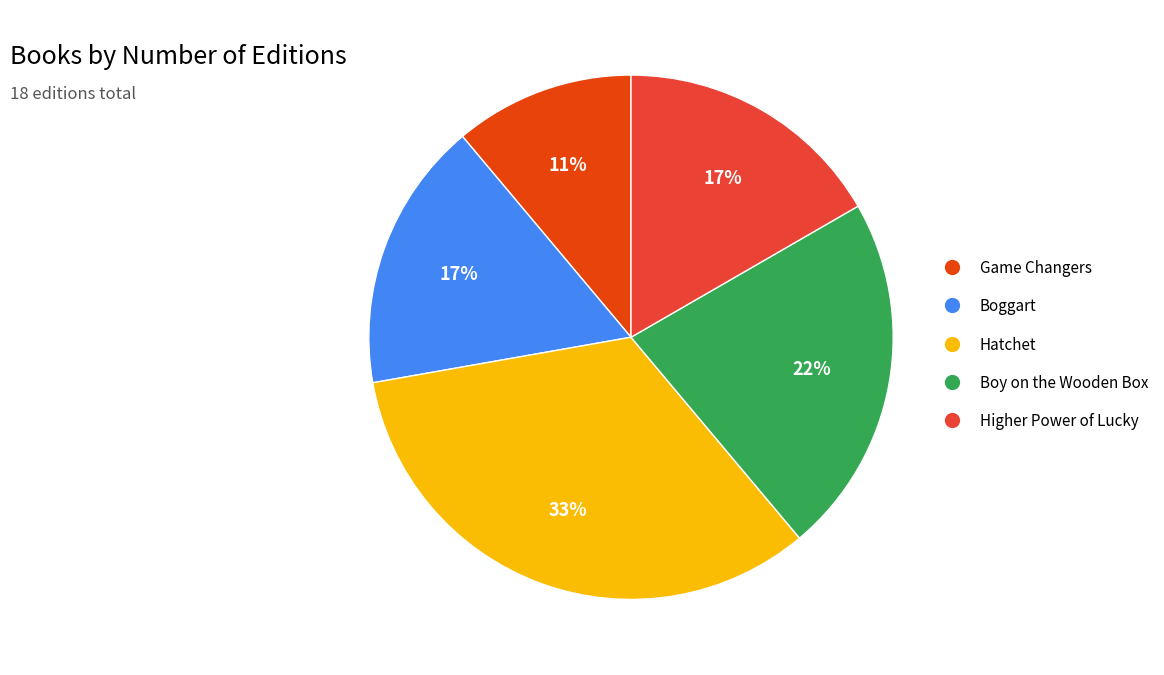

Is Hatchet the majority of the pie?

No